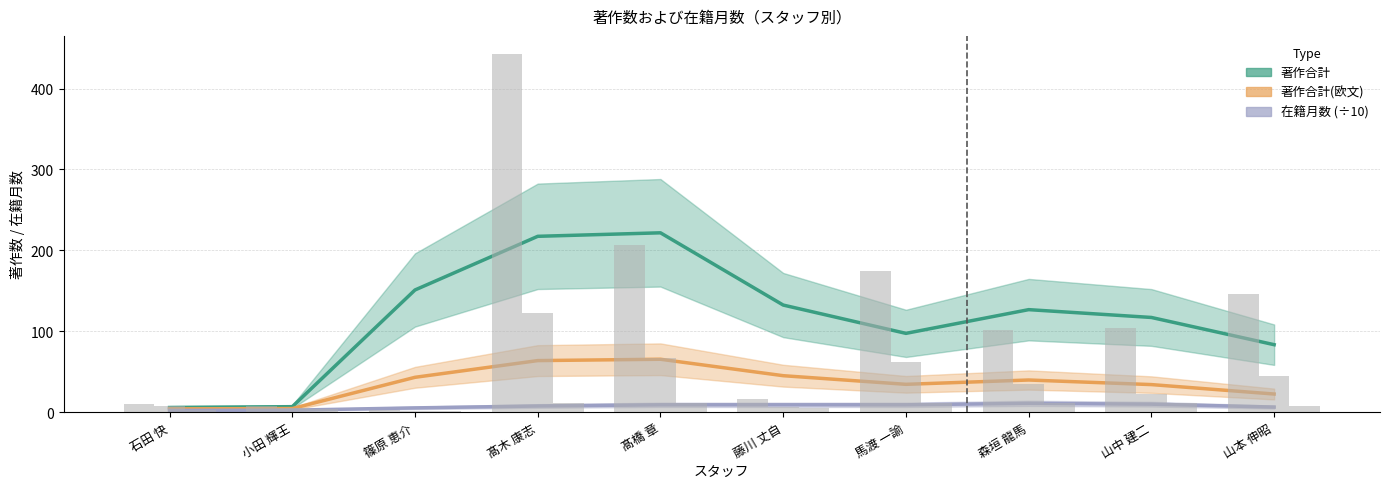

Which series has the largest total across all categories?

著作合計